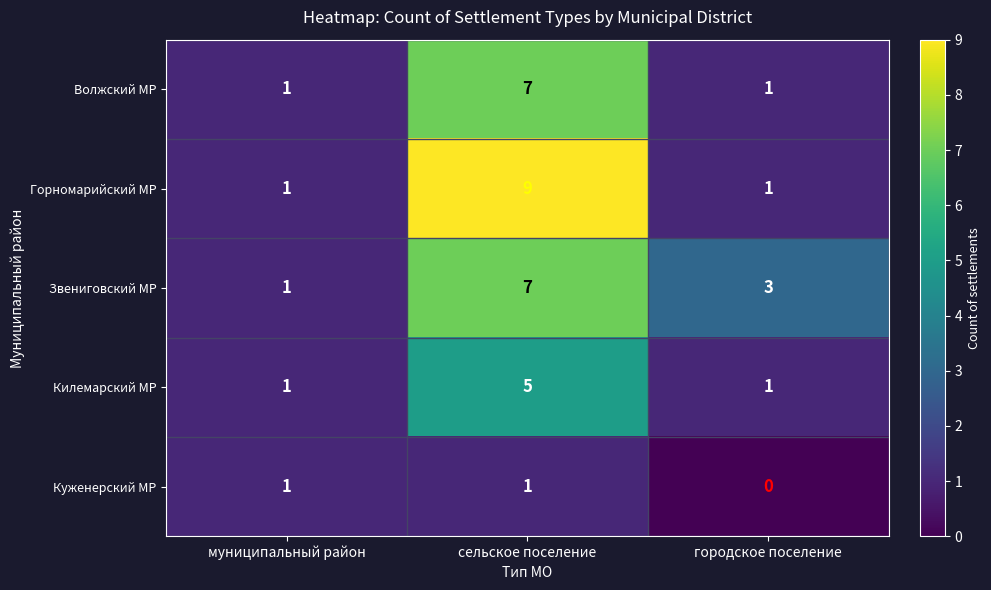

What is the maximum value shown in the chart?

9